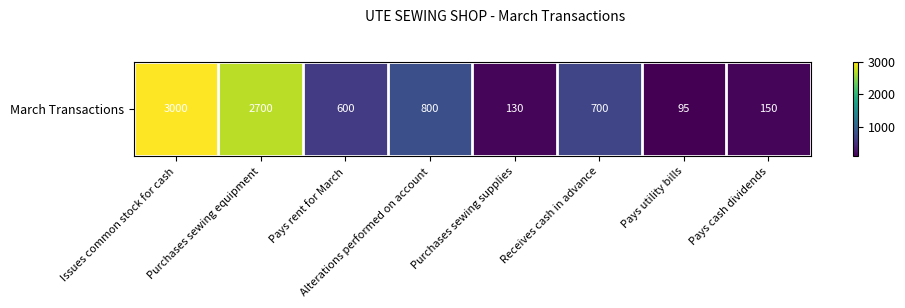

Reading left to right, extract all data points from this chart.

3000	2700	600	800	130	700	95	150